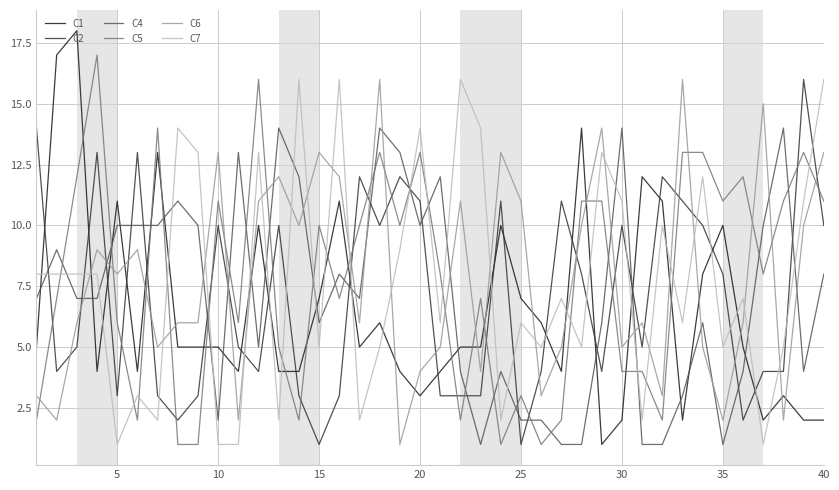

Which series has the widest spread of values?

C1